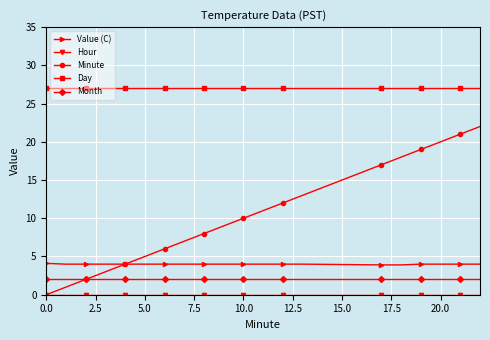

What is the maximum value for Day?

27.0